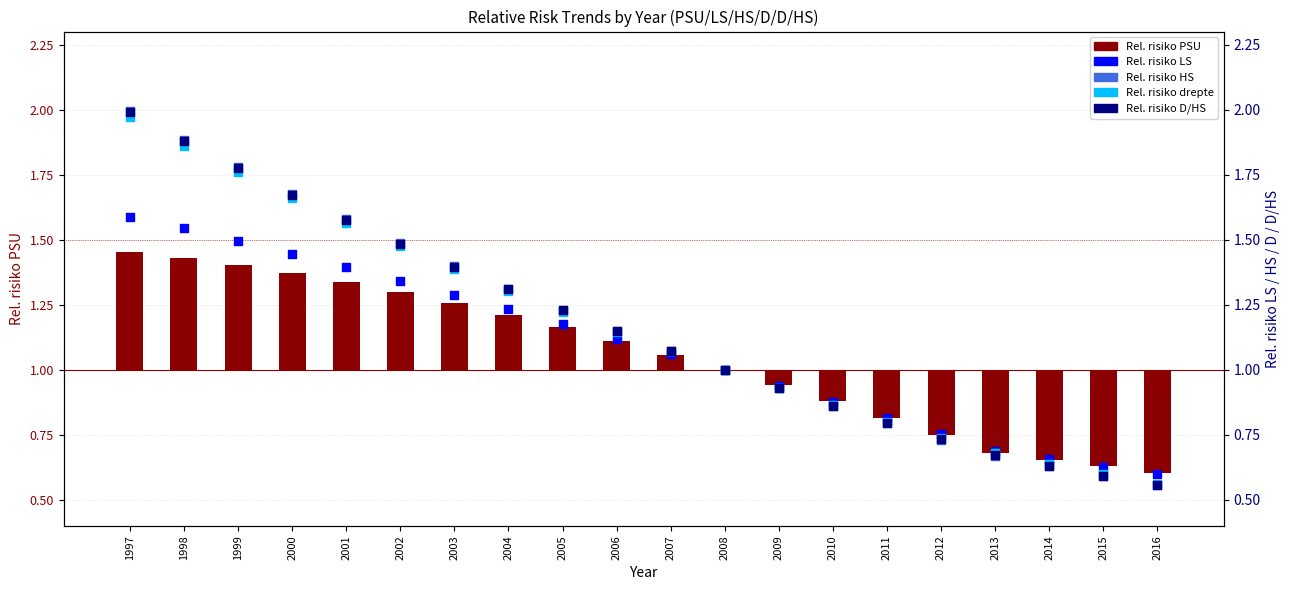

At how many categories does at least one series exceed 0?

20